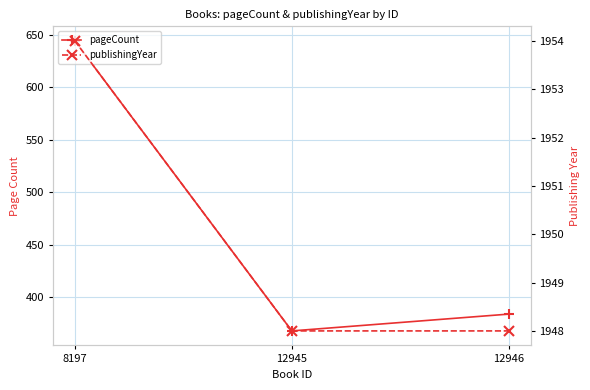

Which label corresponds to the largest value in the chart?

8197